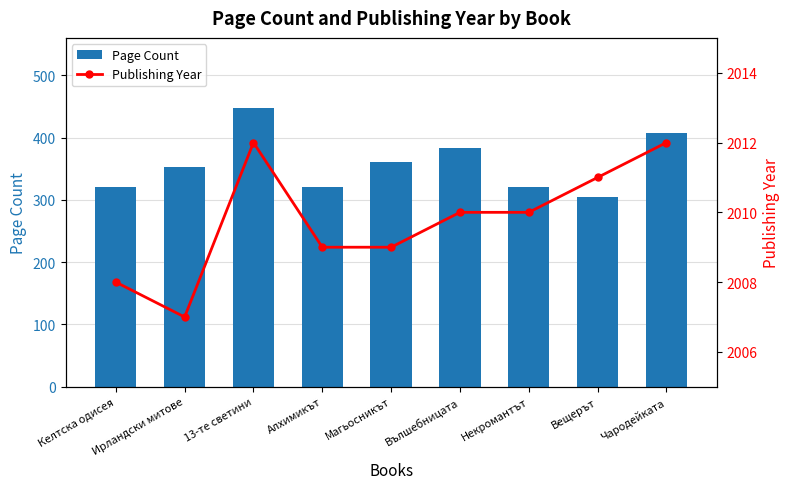

Reading left to right, extract all data points from this chart.

Page Count: Келтска одисея=320	Ирландски митове=352	13-те светини=448	Алхимикът=320	Магьосникът=360	Вълшебницата=384	Некромантът=320	Вещерът=304	Чародейката=408
Publishing Year: Келтска одисея=2008	Ирландски митове=2007	13-те светини=2012	Алхимикът=2009	Магьосникът=2009	Вълшебницата=2010	Некромантът=2010	Вещерът=2011	Чародейката=2012